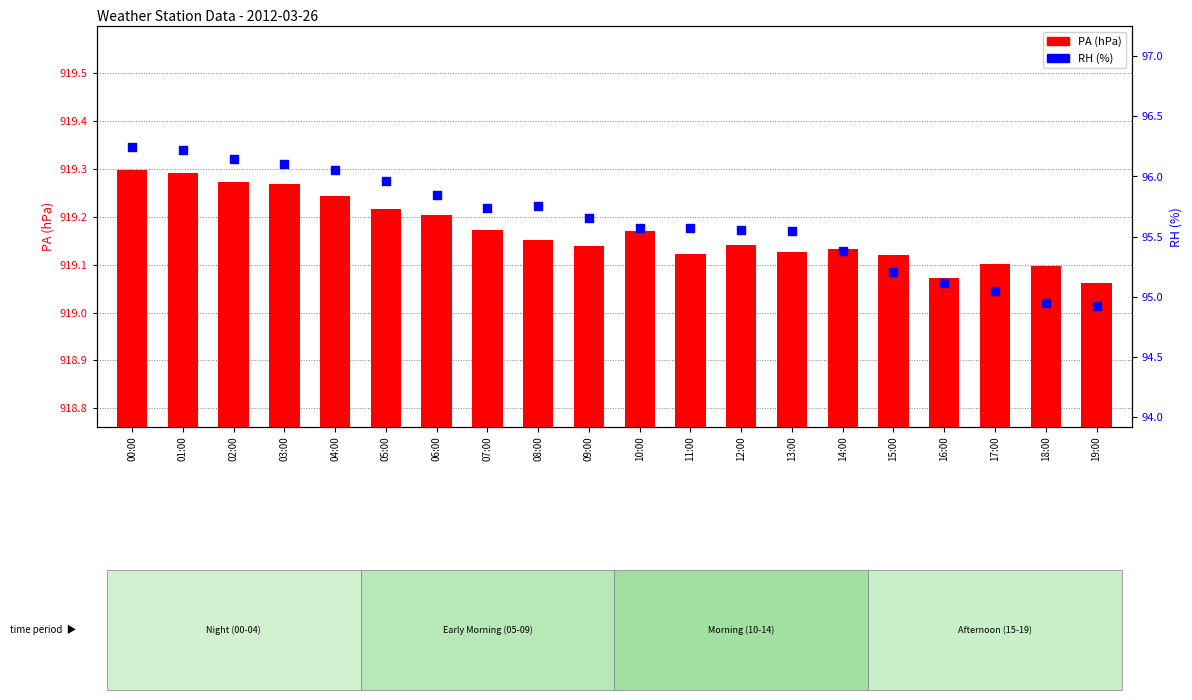

Is the value of PA (hPa) at 18:00 greater than the value of RH (%) at 10:00?

Yes